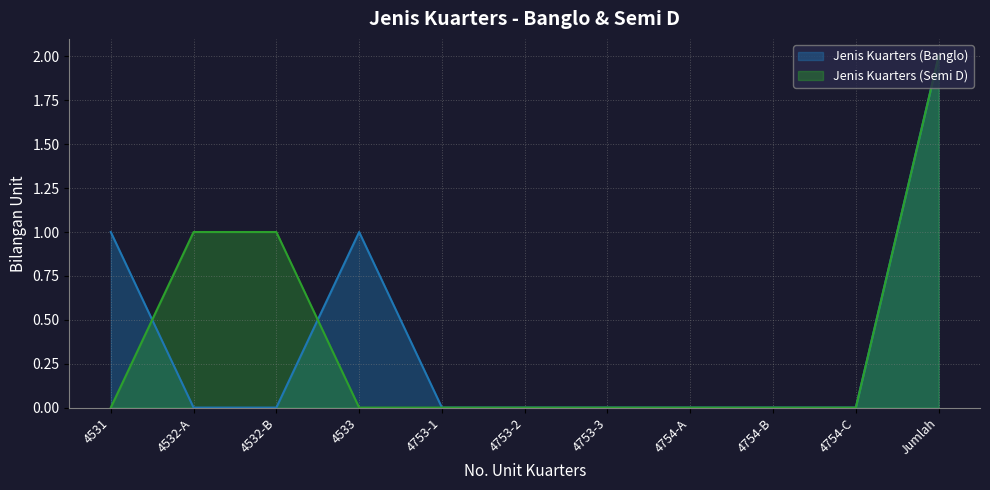

What is the label of the 2nd point from the right?

4754-C